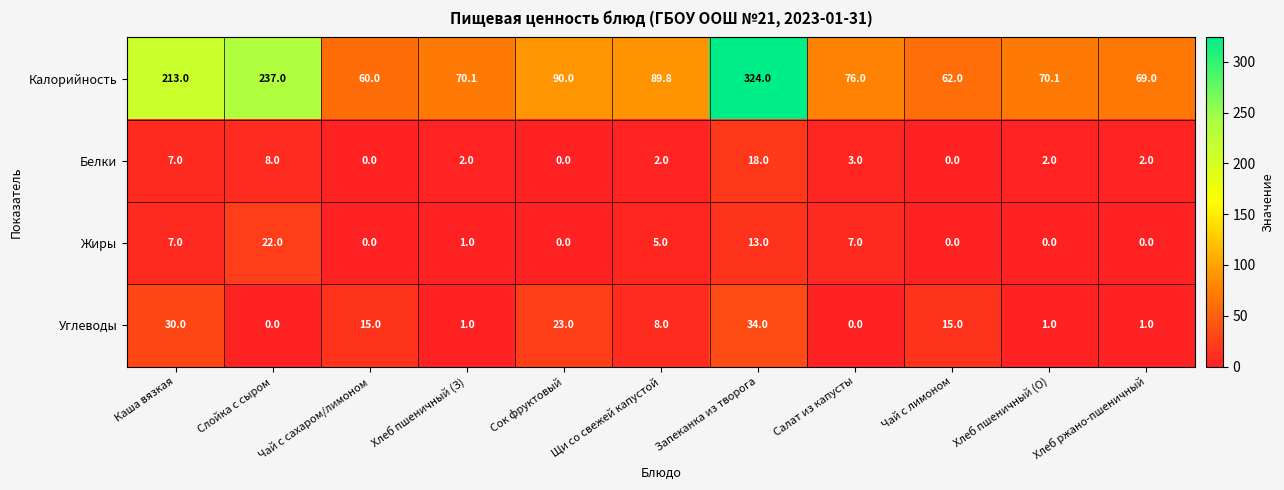

At which category does the chart reach its peak across all series?

Запеканка из творога